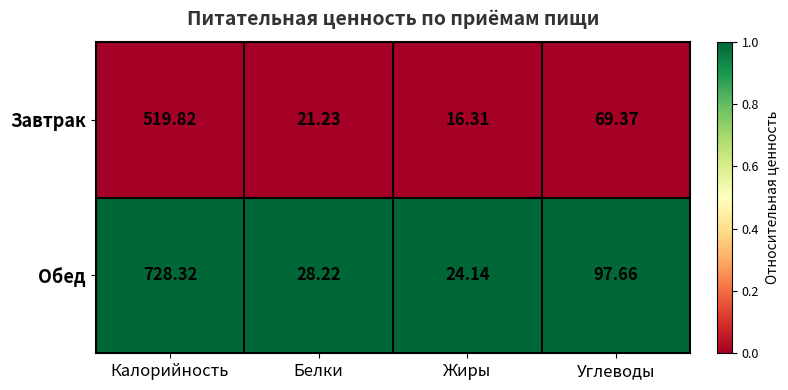

Which series has the widest spread of values?

Обед